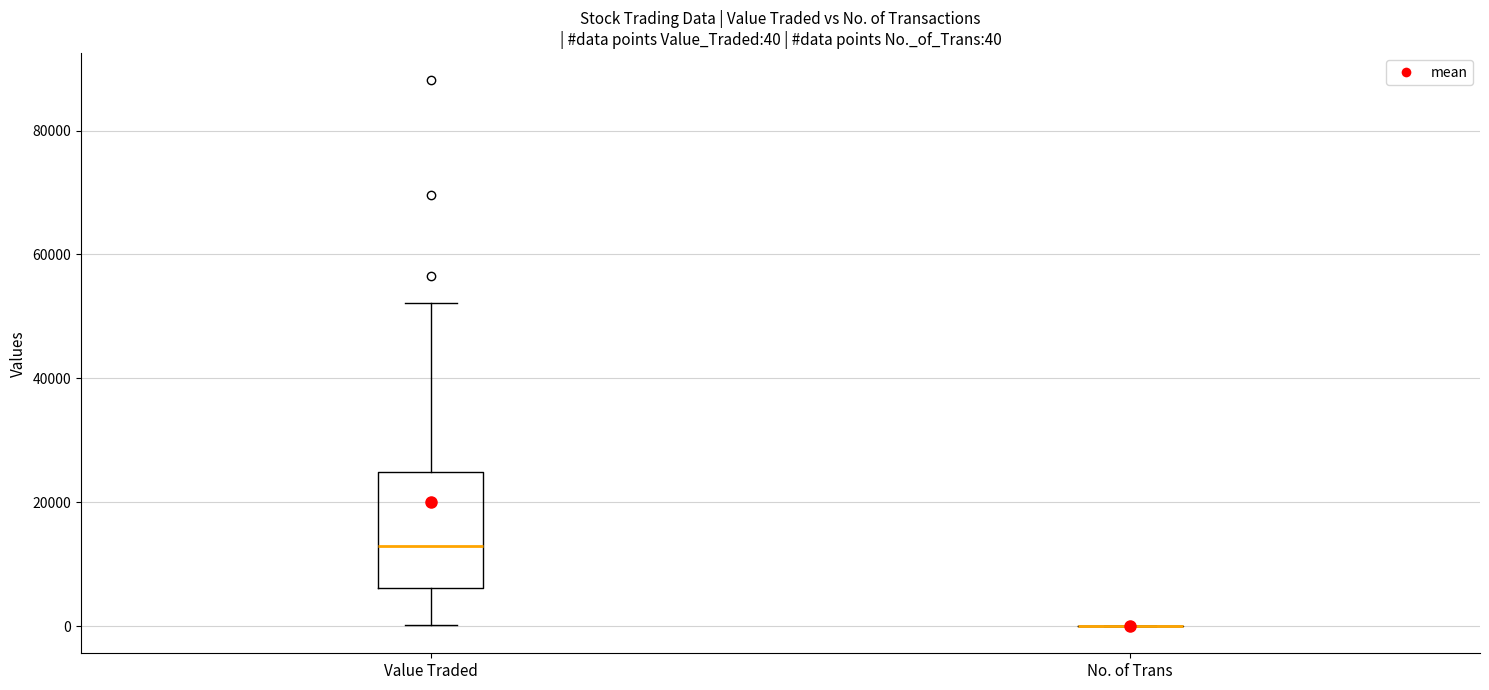

Comparing the boxes themselves (not the whiskers), which one is the tallest?

Value Traded